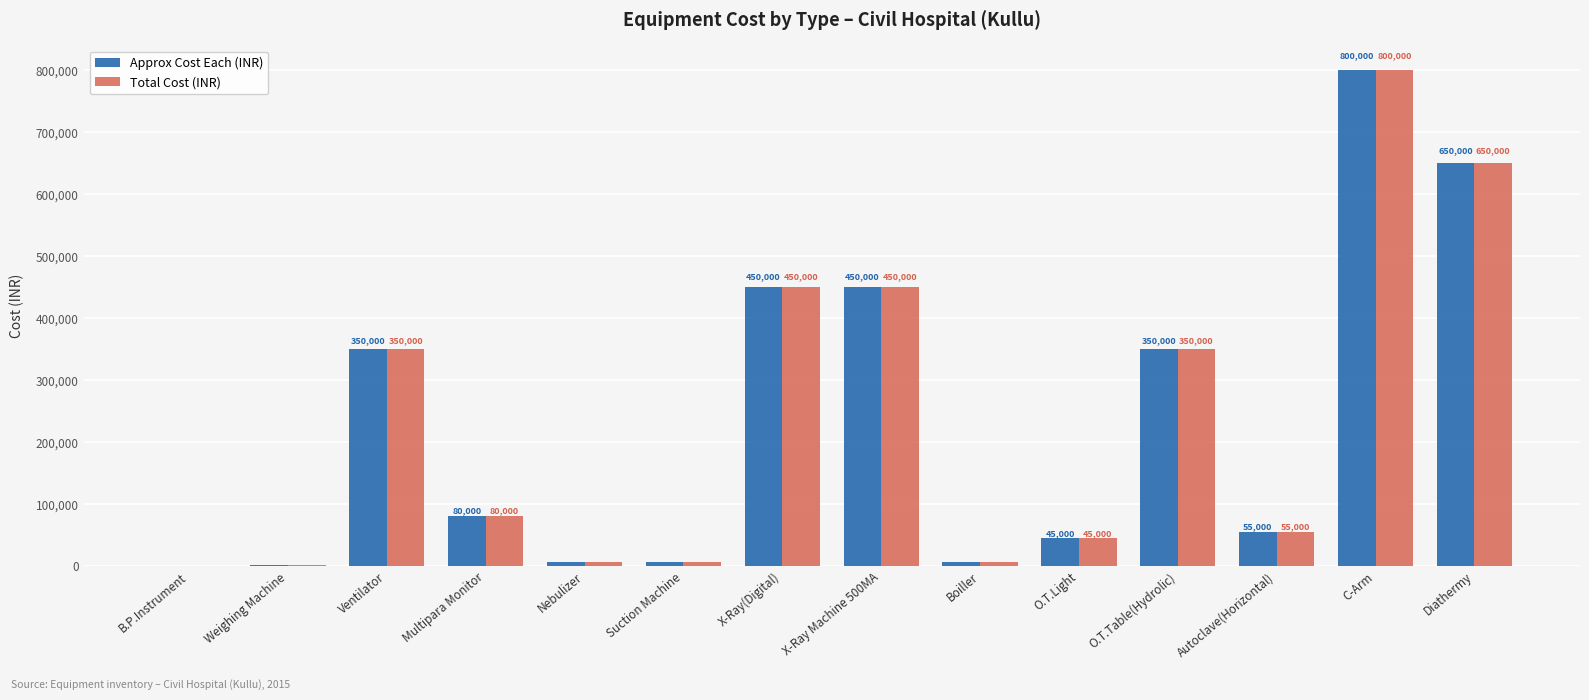

At which label does Approx Cost Each (INR) first exceed 80000?

Ventilator